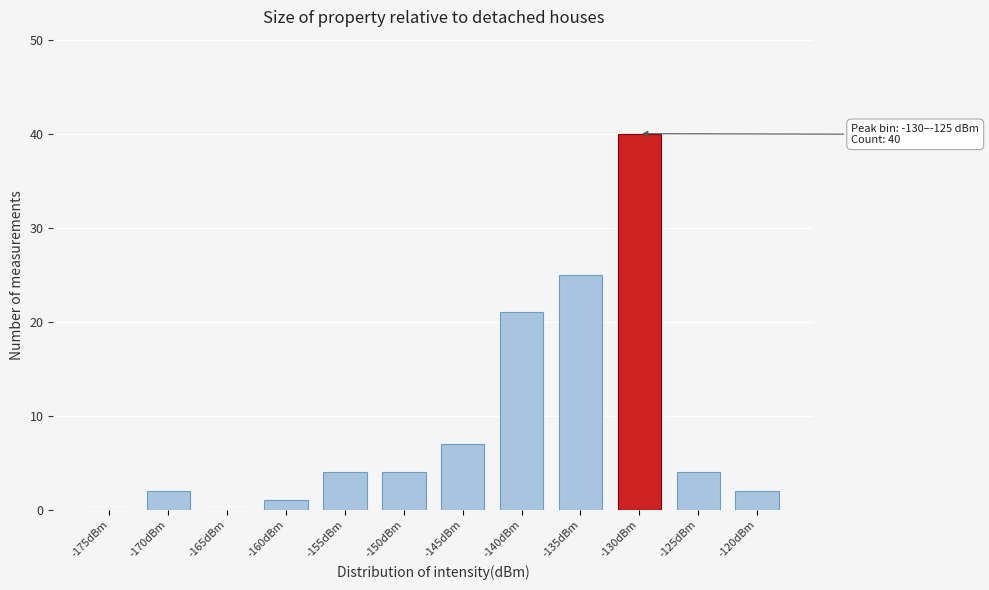

Reading left to right, list all the values displayed in this chart.

-175dBm=0	-170dBm=2	-165dBm=0	-160dBm=1	-155dBm=4	-150dBm=4	-145dBm=7	-140dBm=21	-135dBm=25	-130dBm=40	-125dBm=4	-120dBm=2